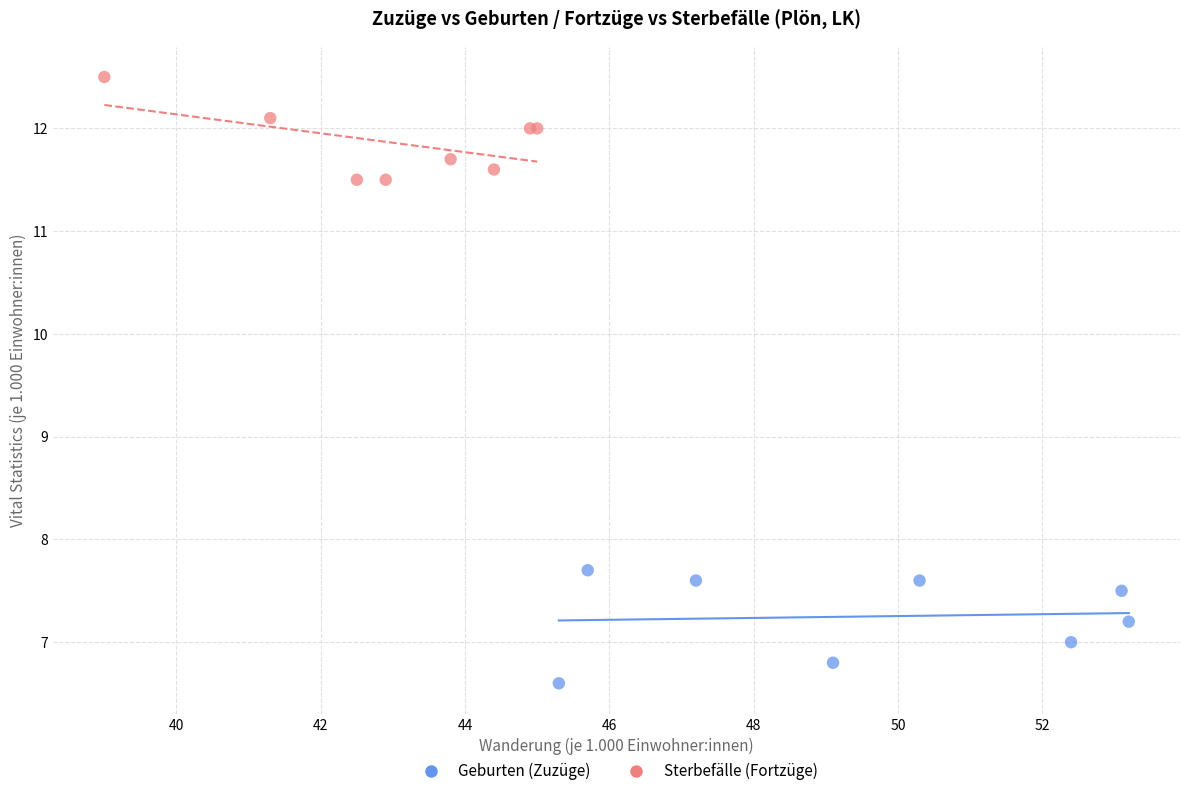

Which series has the largest Y range (max minus min)?

Geburten (Zuzüge)